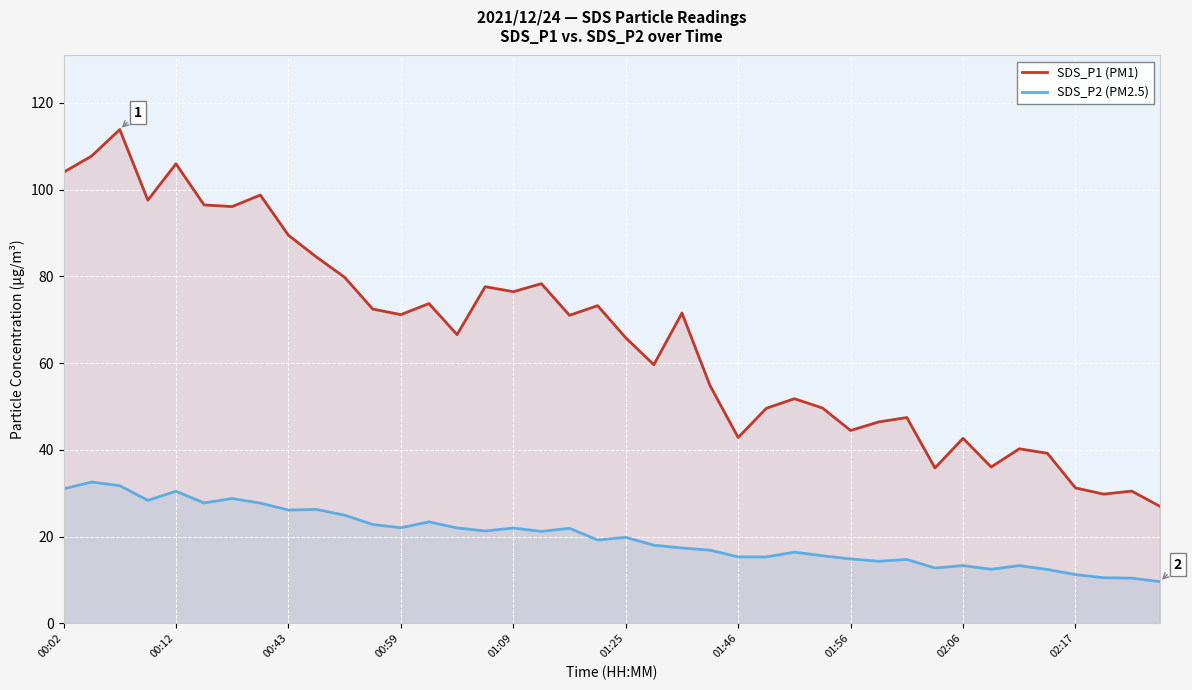

True or false: SDS_P1 (PM1) and SDS_P2 (PM2.5) intersect in this chart.

False